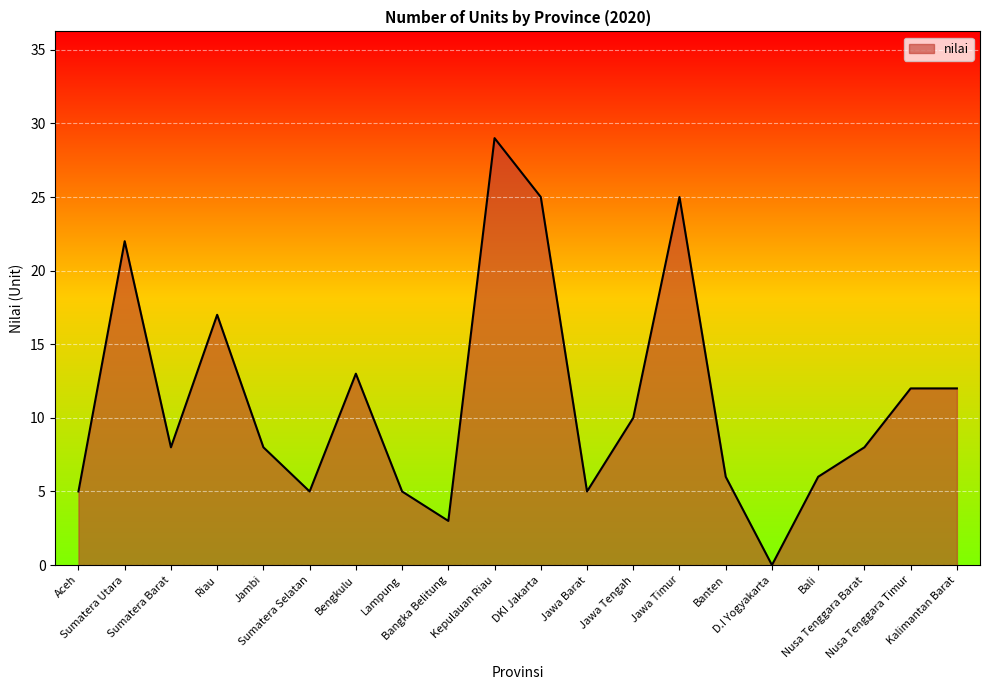

Where is the first local minimum?

Sumatera Barat